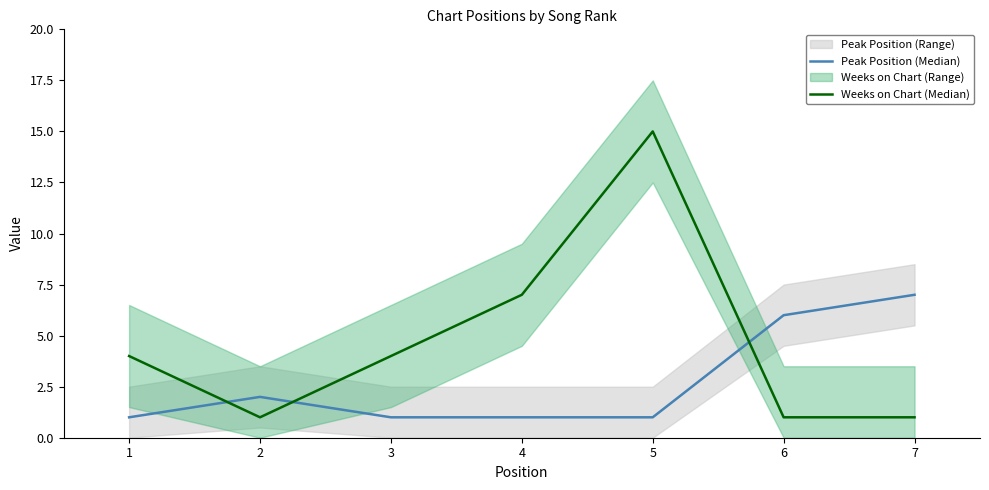

At which category does the chart reach its peak across all series?

5